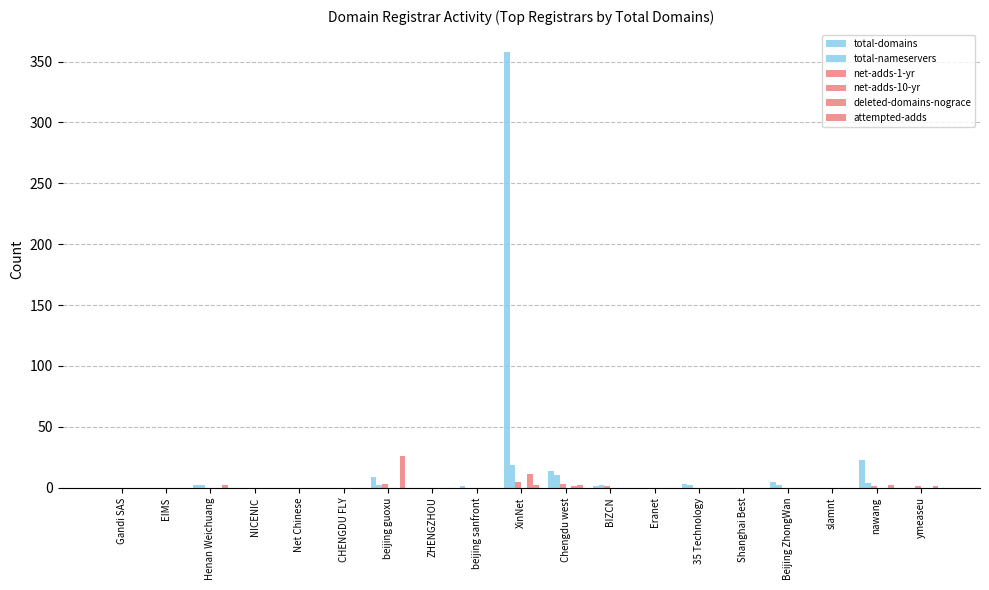

How many data points does each series have?

19